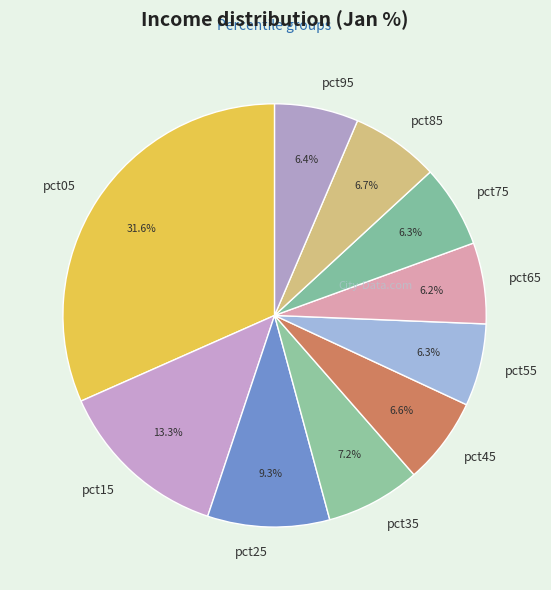

To the nearest percent, what is the average slice percentage?

10%